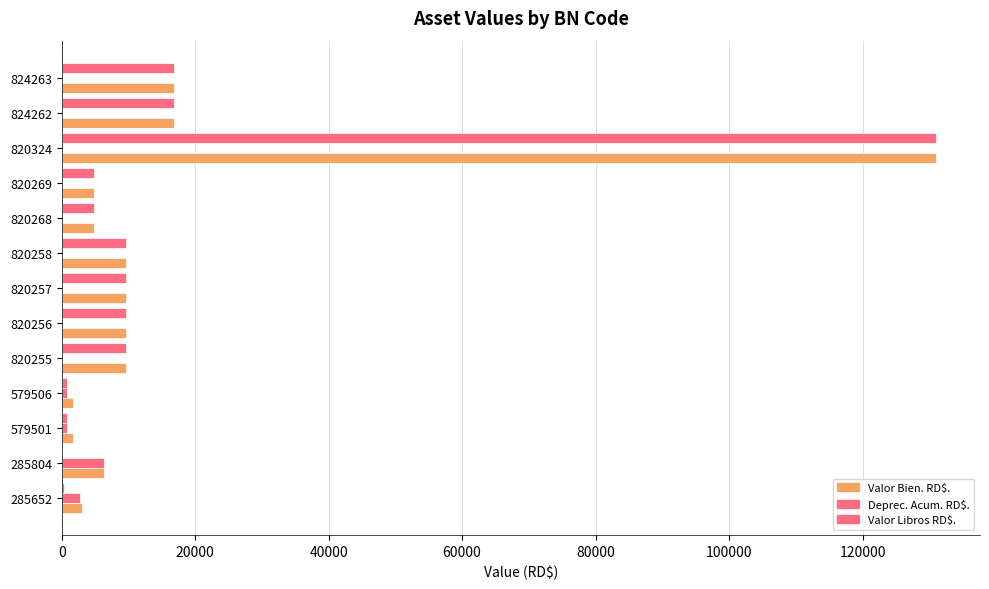

How many categories are shown in the chart?

13